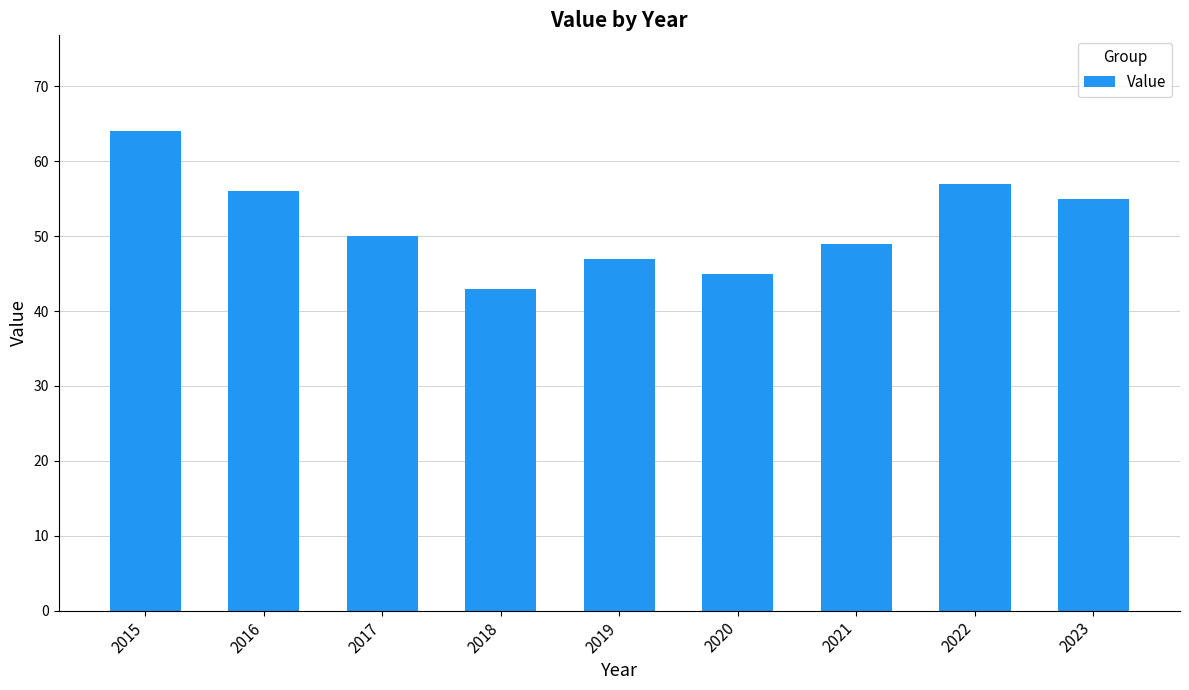

Reading right to left, list all the values displayed in this chart.

55	57	49	45	47	43	50	56	64